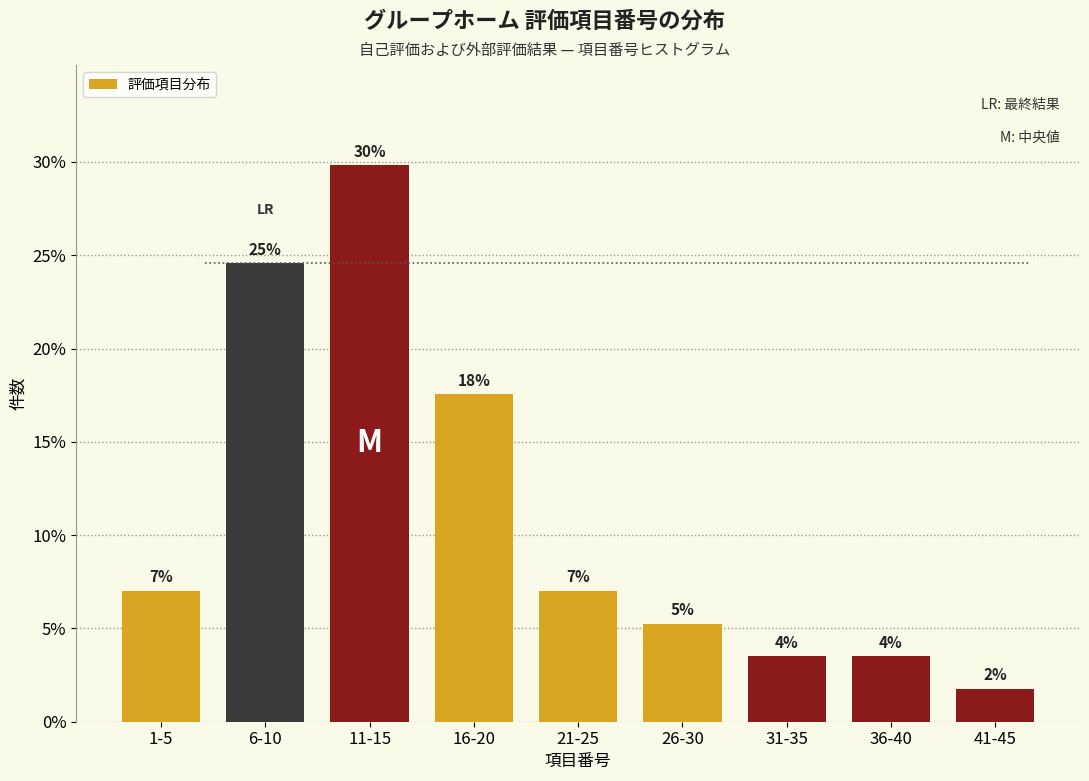

Are the bars horizontal?

No